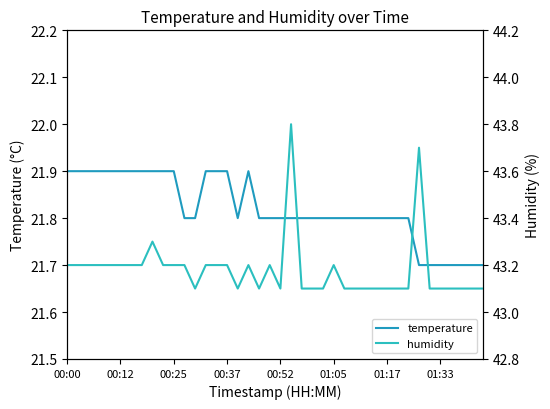

True or false: humidity and temperature cross at least once.

False